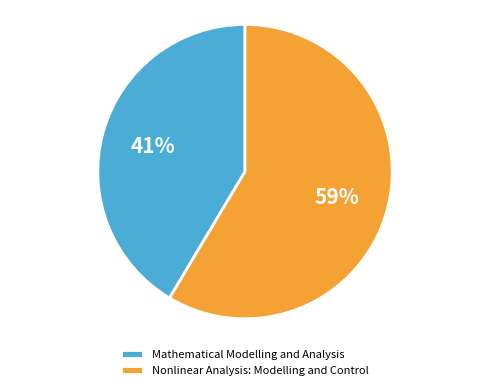

Does Nonlinear Analysis: Modelling and Control represent more than half of the total?

Yes